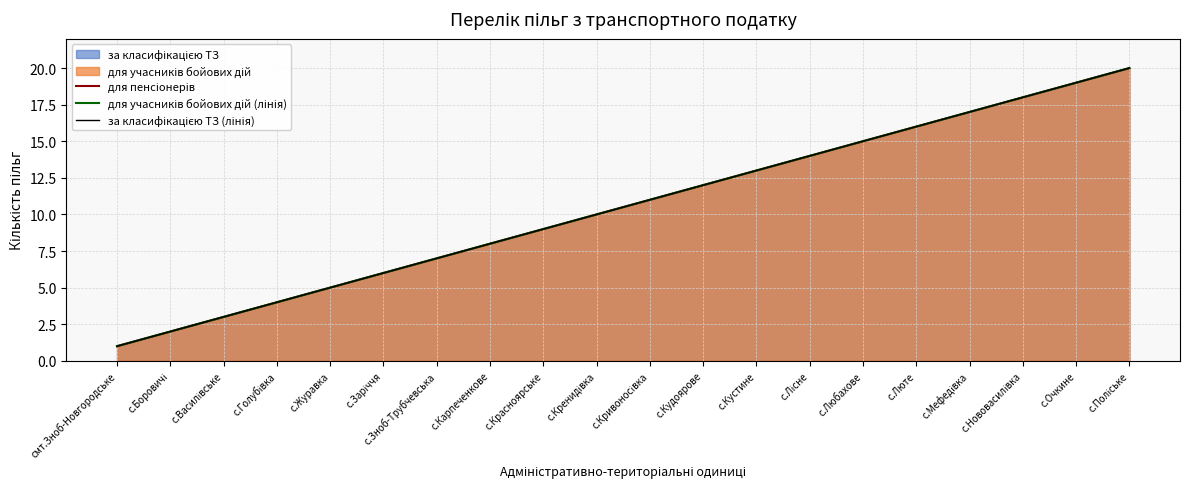

Where does the для пенсіонерів series first go above 11?

с.Кудоярове